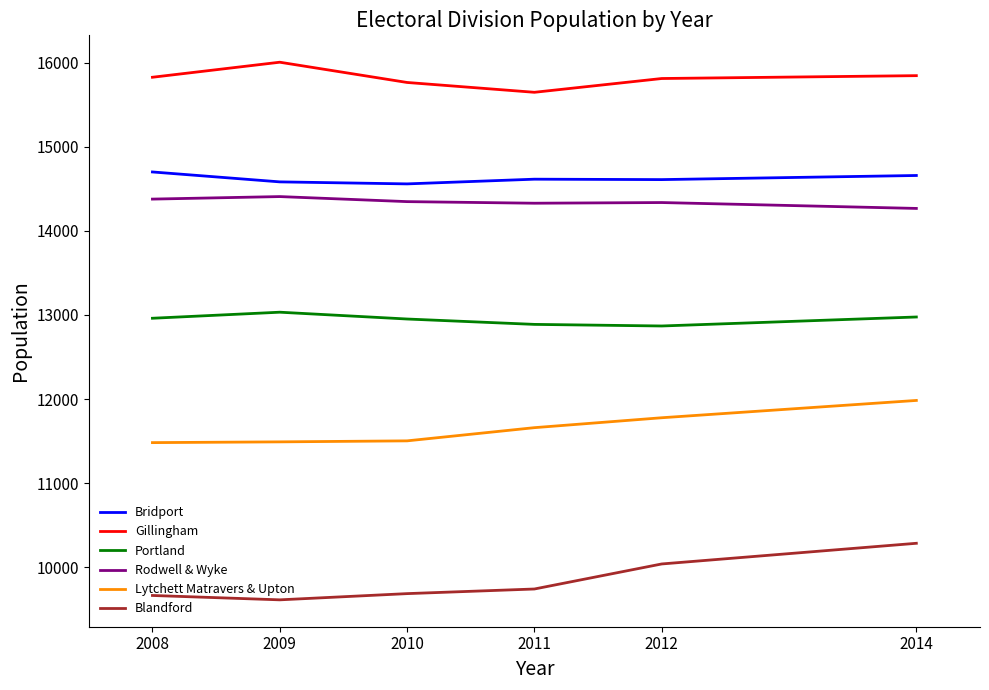

What is the spread (max minus min) of values at 2012?

5777